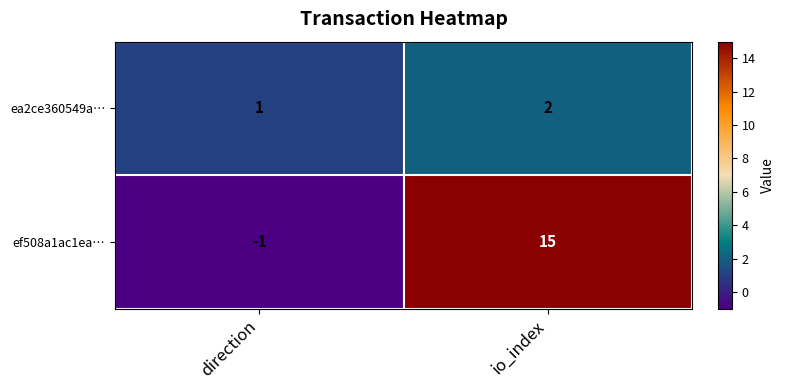

What is the sum of all ef508a1ac1ea… values?

14